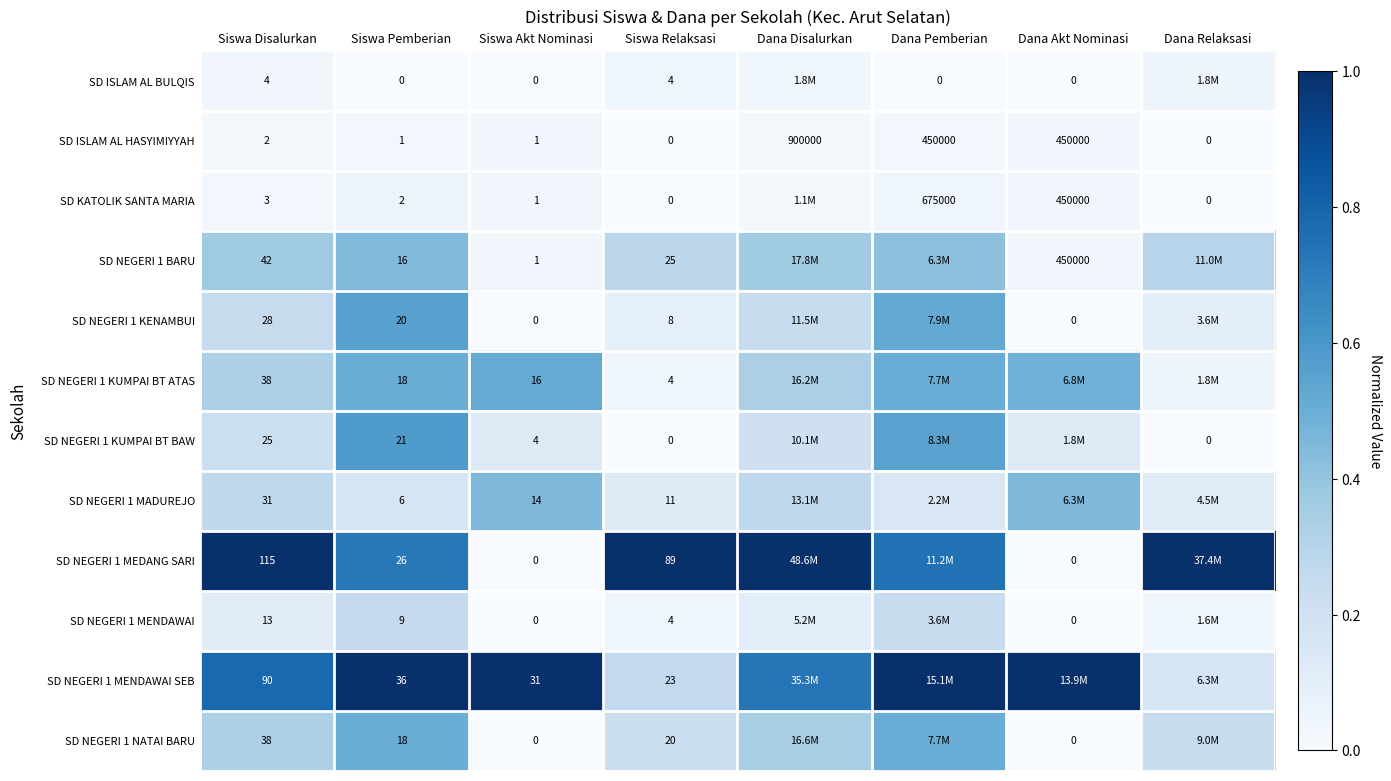

Which series has the widest spread of values?

SD NEGERI 1 MEDANG SARI